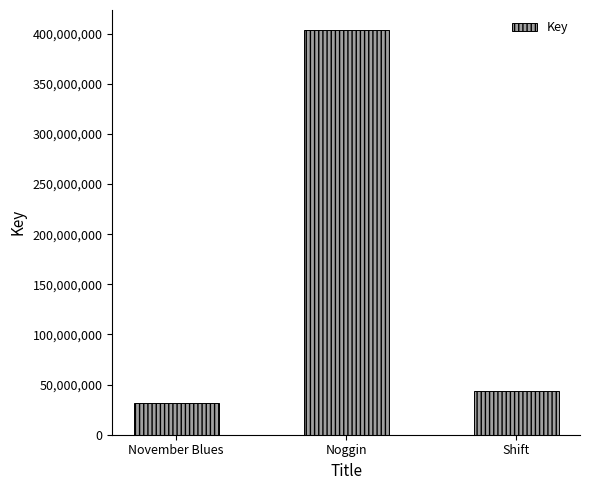

Approximately how many times larger is the value at Shift compared to November Blues?

1.4